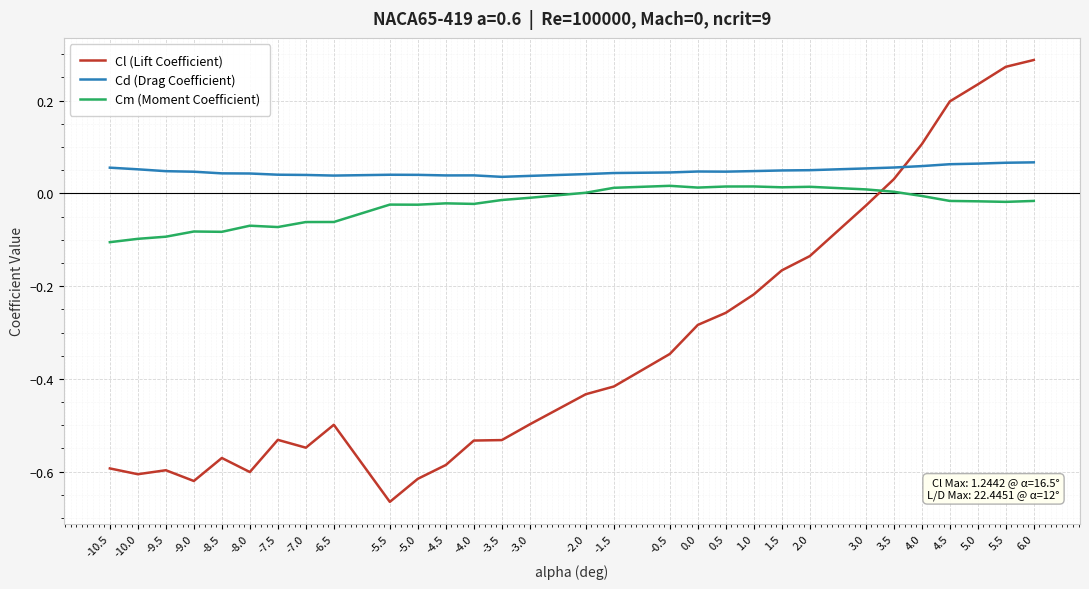

Between which two adjacent categories do Cl (Lift Coefficient) and Cm (Moment Coefficient) first intersect?

3.0 and 3.5